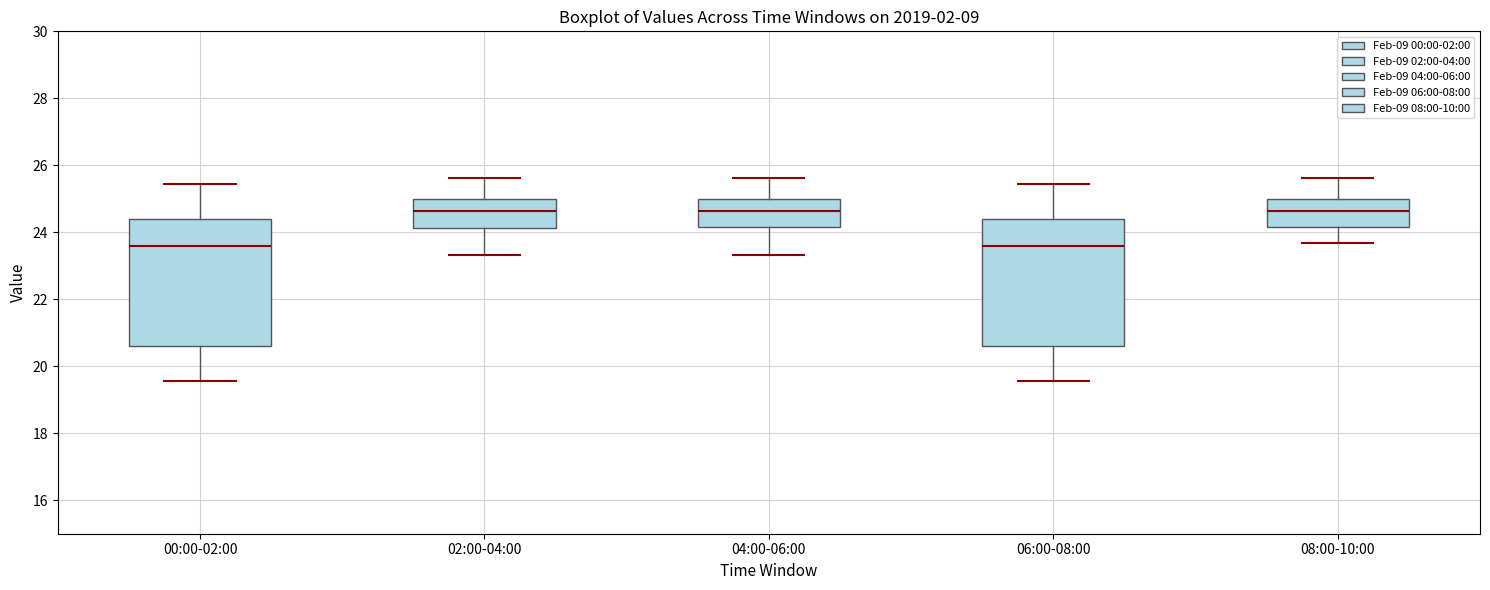

Reading left to right, read every box against the y-axis: the position of its median line, the range the box covers, and the ends of its whiskers. The values are not printed on the chart, so give them approximately, as read against the axis.

00:00-02:00: median 23.6, box 20.6 to 24.4, whiskers 19.6 to 25.4
02:00-04:00: median 24.6, box 24.2 to 25.0, whiskers 23.4 to 25.6
04:00-06:00: median 24.6, box 24.2 to 25.0, whiskers 23.4 to 25.6
06:00-08:00: median 23.6, box 20.6 to 24.4, whiskers 19.6 to 25.4
08:00-10:00: median 24.6, box 24.2 to 25.0, whiskers 23.6 to 25.6